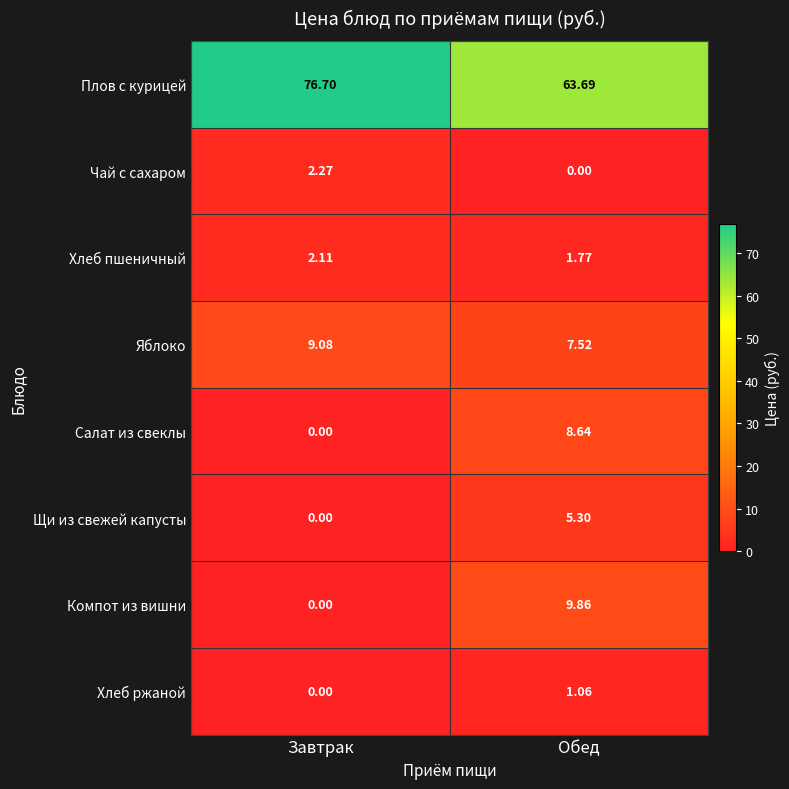

How many distinct data groups are displayed?

8